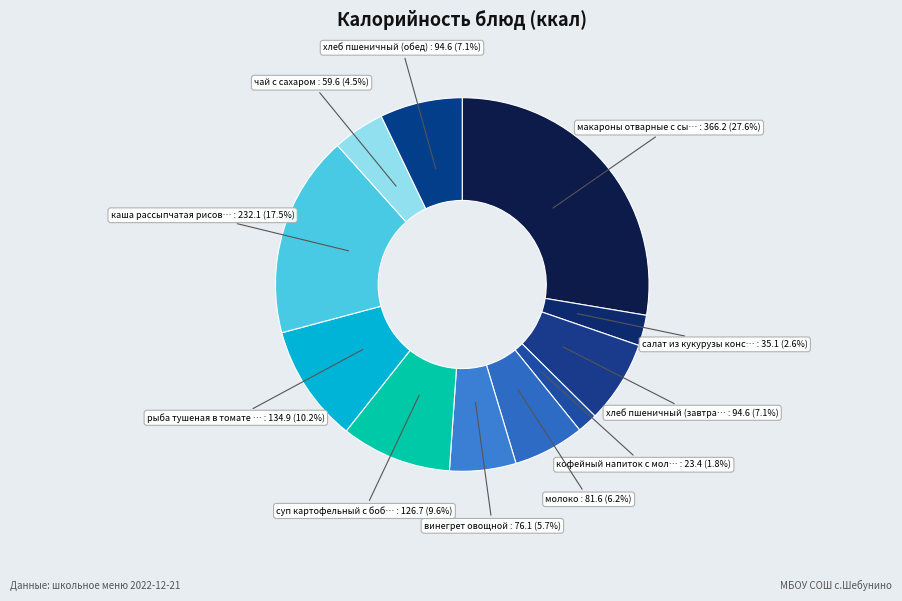

The винегрет овощной slice represents 18% of the pie. True or false?

False